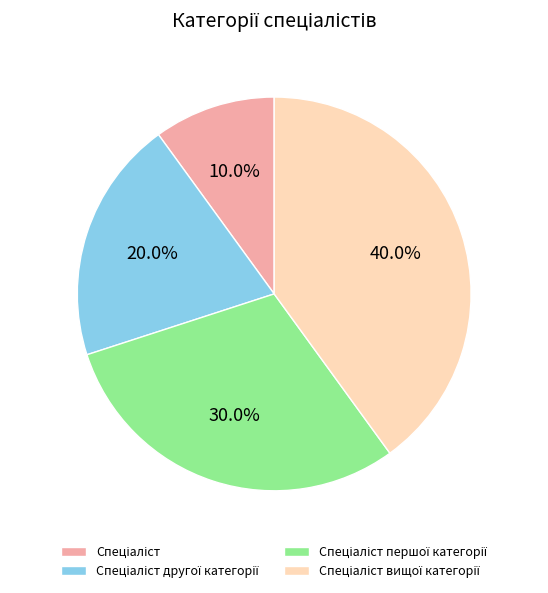

Is there any slice that represents more than half of the pie?

No